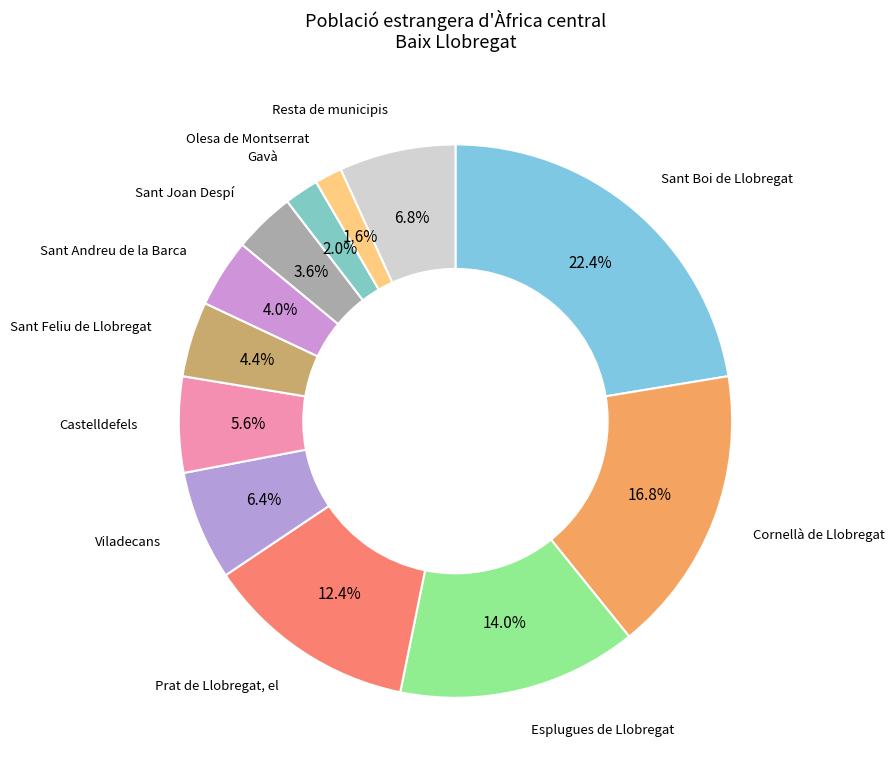

Which slice is the largest?

Sant Boi de Llobregat